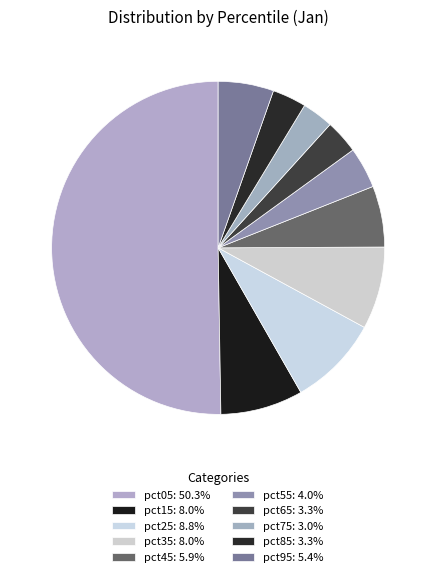

Which has a higher value, pct25 or pct65?

pct25